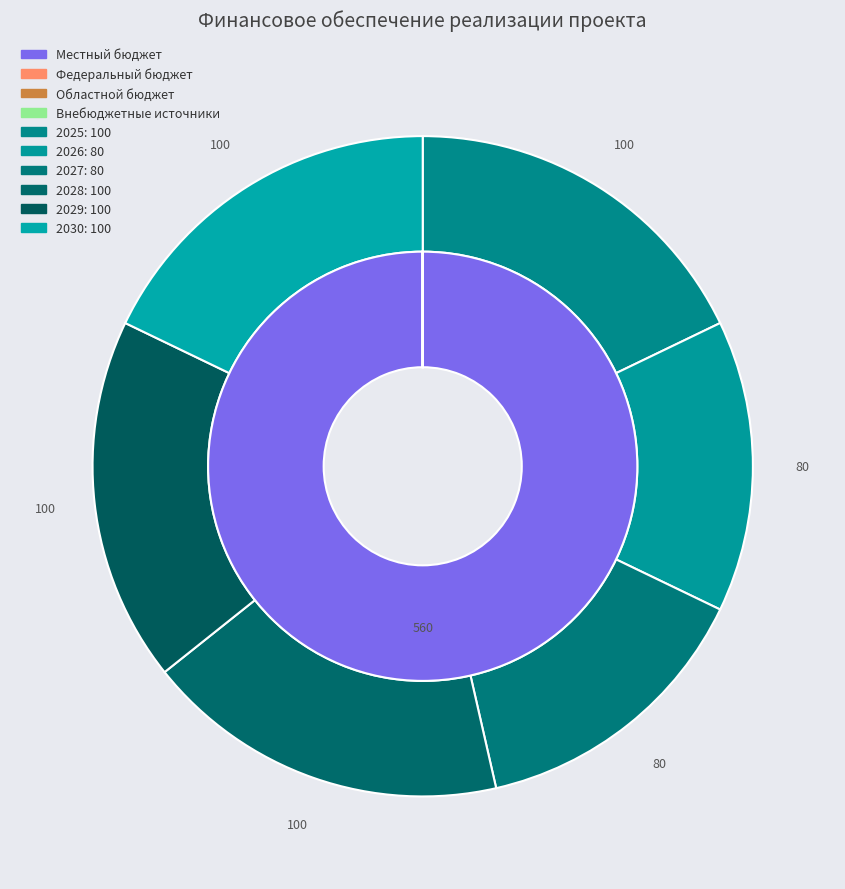

Rank the series by their maximum value, from lowest to highest.

Федеральный бюджет, Областной бюджет, Внебюджетные источники, Местный бюджет